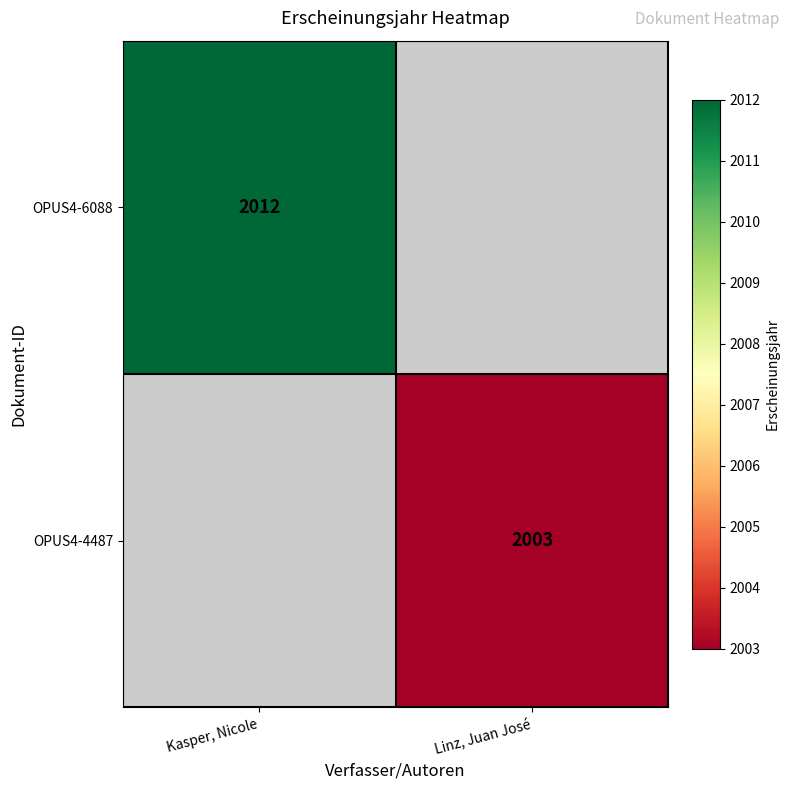

Is it true that OPUS4-6088 equals 3383 at Kasper, Nicole?

False